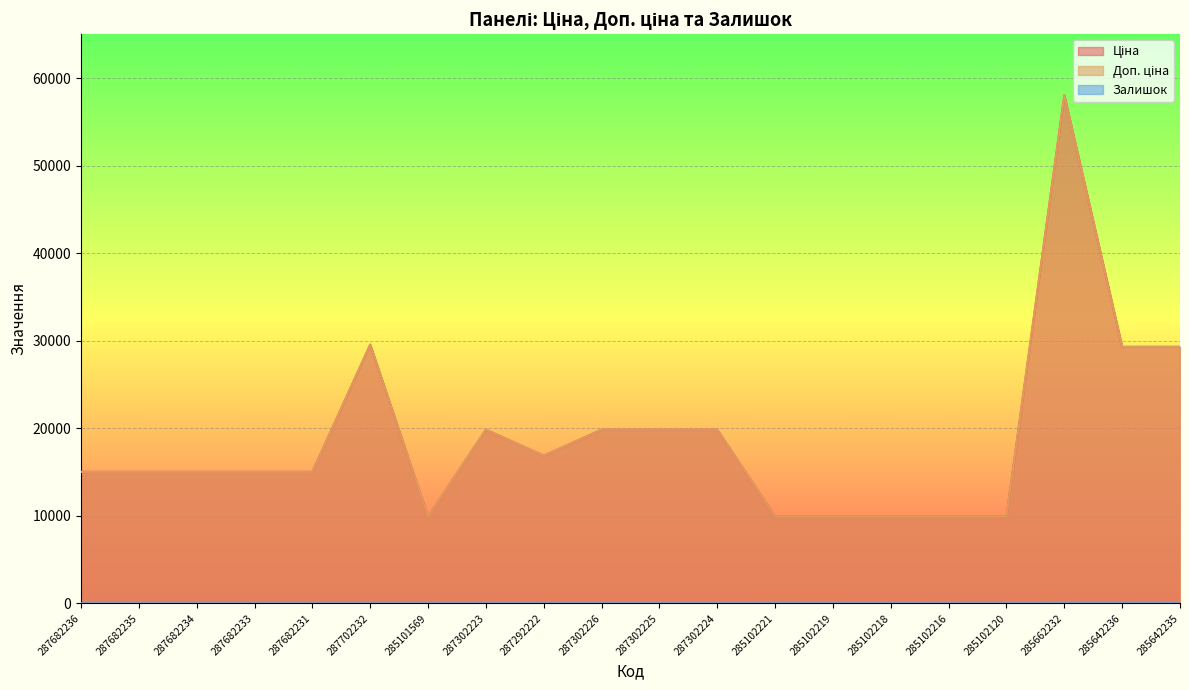

What is the difference between the maximum and minimum values in the Залишок series?

12.0